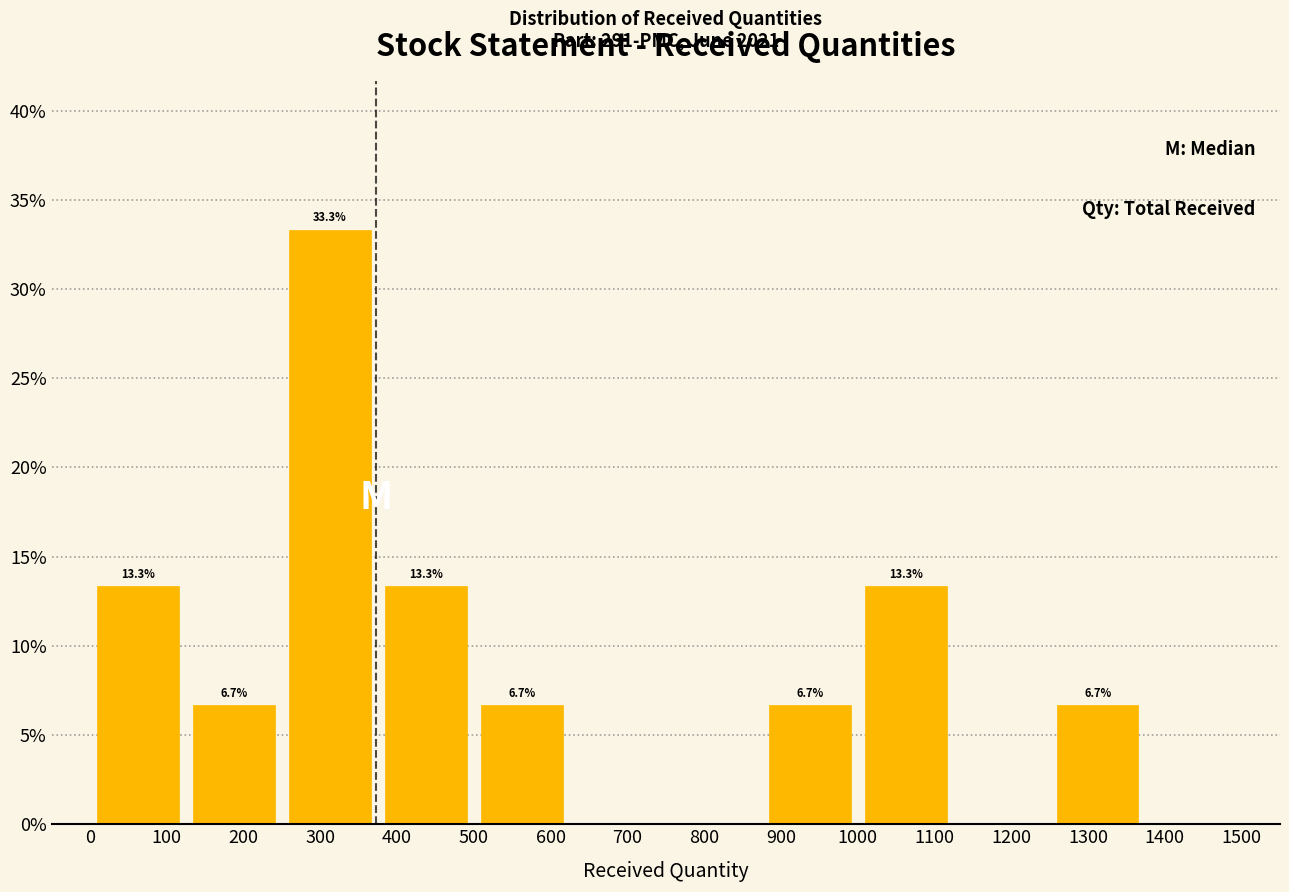

Over which range of the x-axis is the bar tallest?

250 to 375